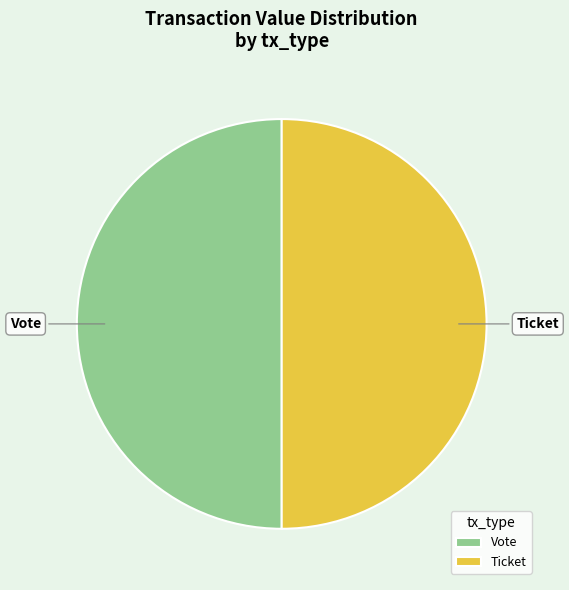

What is the ratio of the value at Ticket to the value at Vote?

1.0